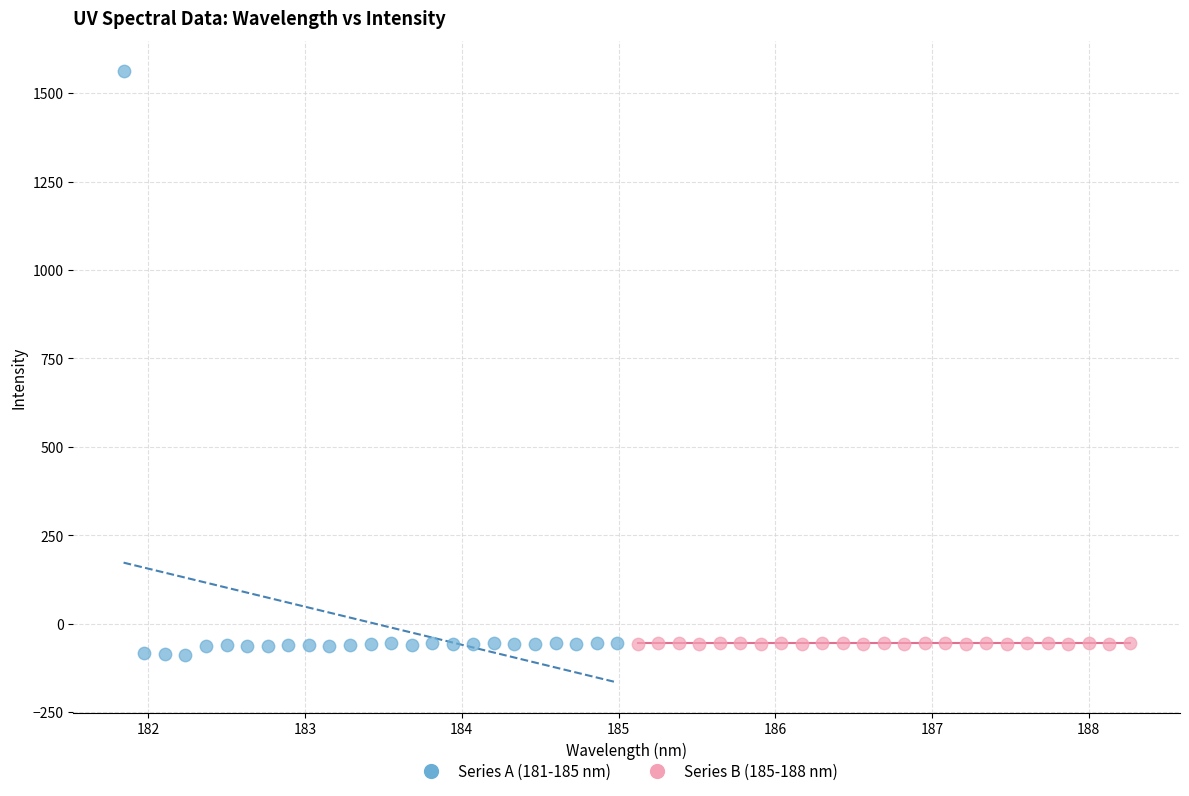

Which series has the widest spread of Y values?

Series A (181-185 nm)